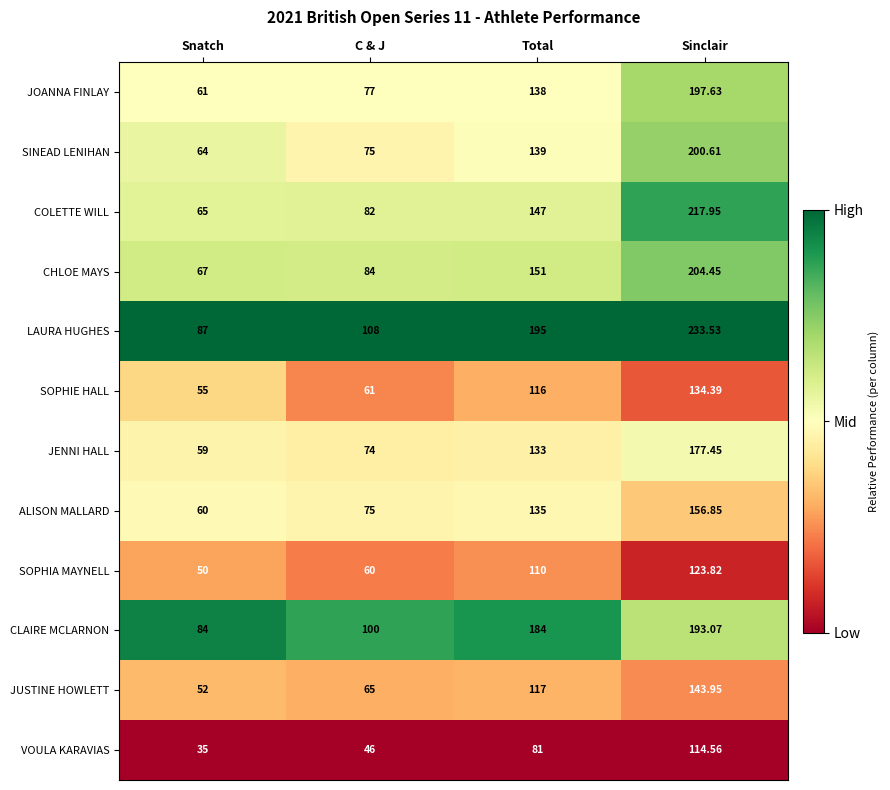

Rank the series by their maximum value, from lowest to highest.

VOULA KARAVIAS, SOPHIA MAYNELL, SOPHIE HALL, JUSTINE HOWLETT, ALISON MALLARD, JENNI HALL, CLAIRE MCLARNON, JOANNA FINLAY, SINEAD LENIHAN, CHLOE MAYS, COLETTE WILL, LAURA HUGHES